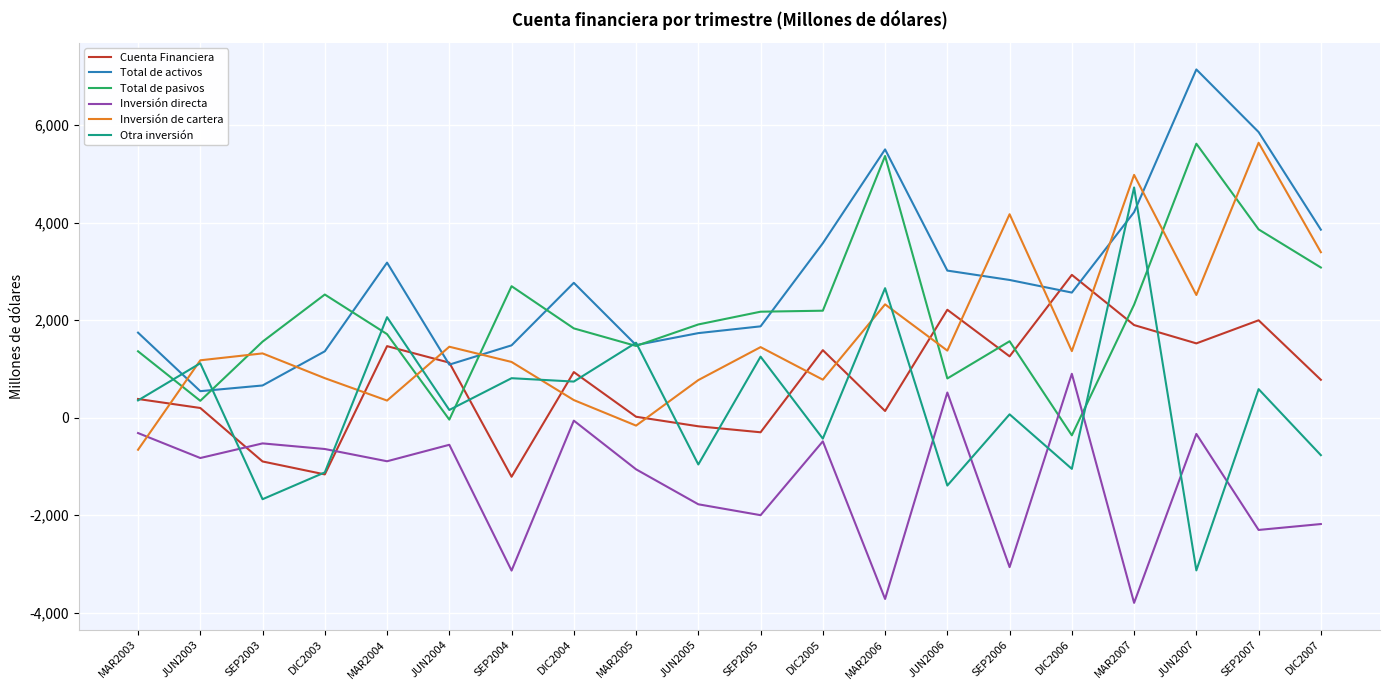

What is the difference between the maximum and second lowest values in the Otra inversión series?

6397.5